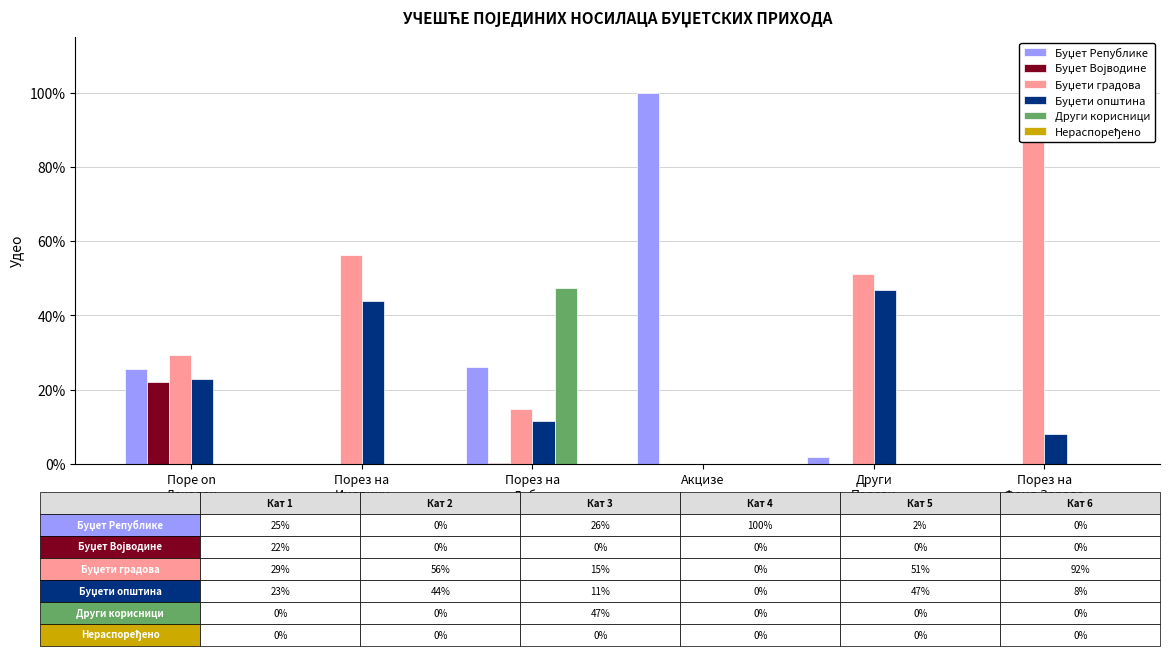

What is the maximum value shown in the chart?

1.0